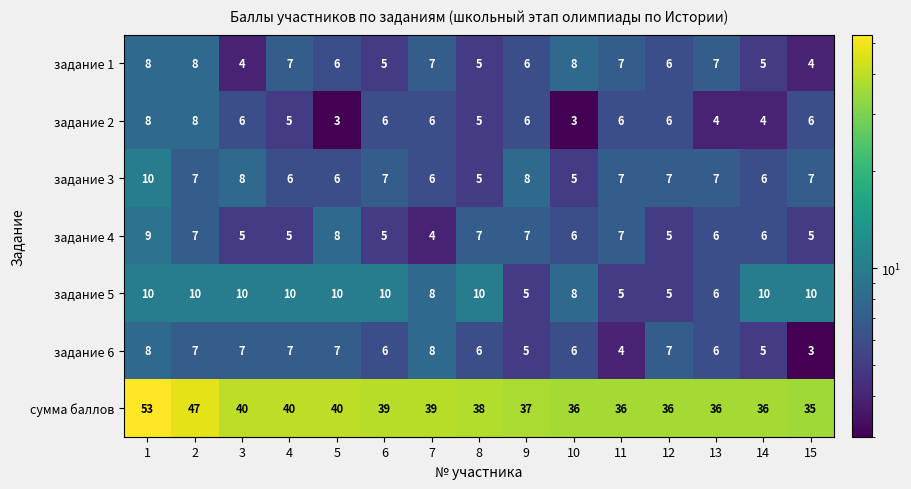

What value does the задание 4 series have at 1?

9